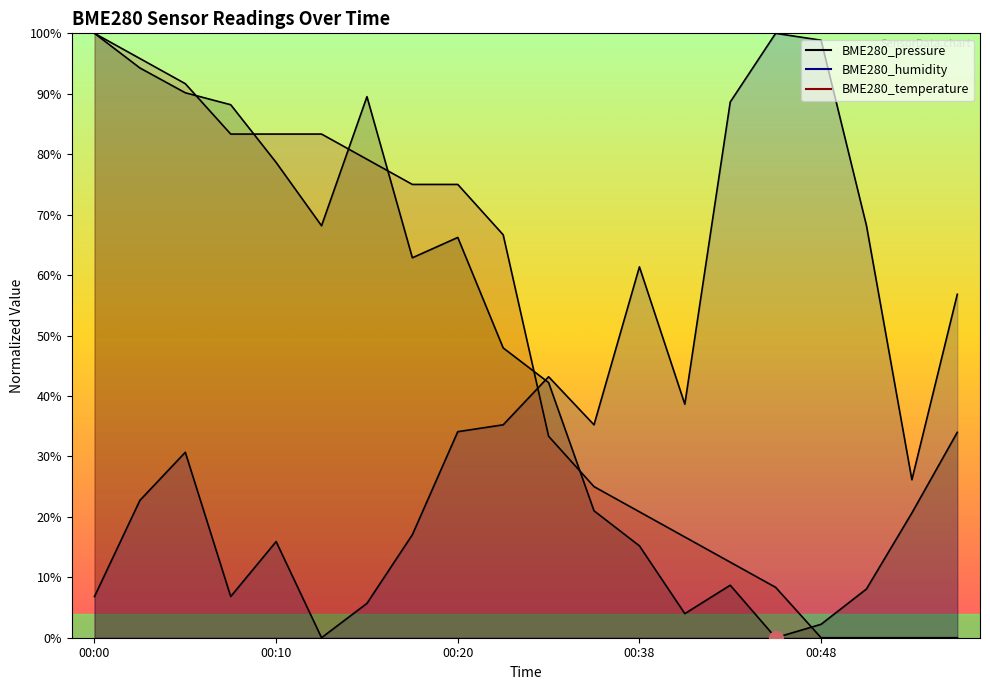

What is the difference between the second highest and minimum values in the BME280_temperature series?

95.8